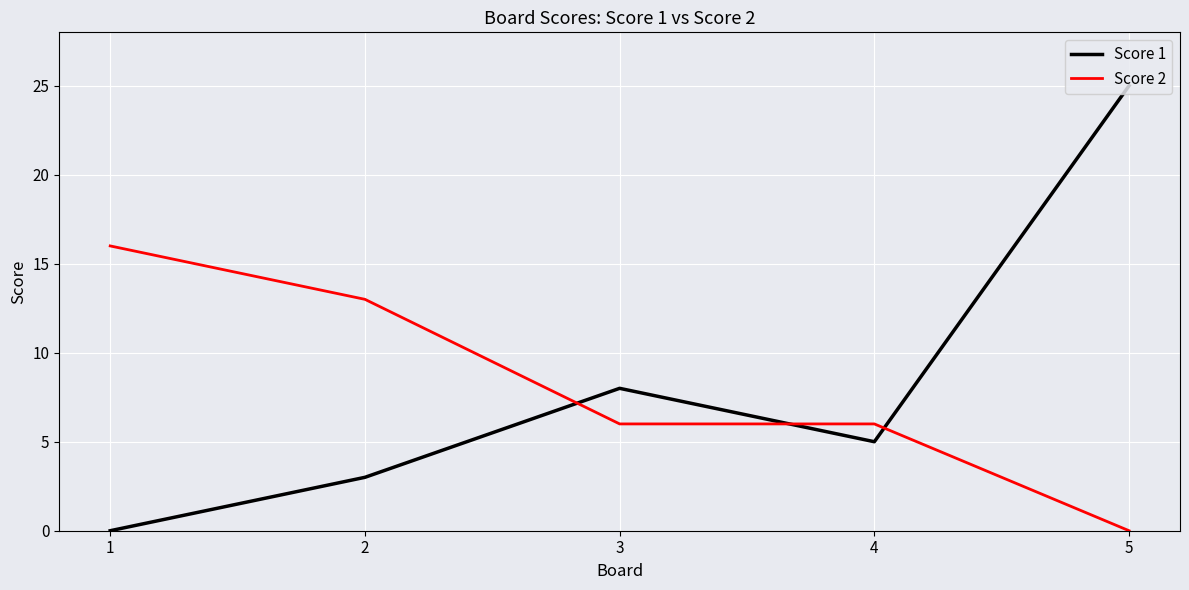

At which label is Score 1 closest to 12?

3